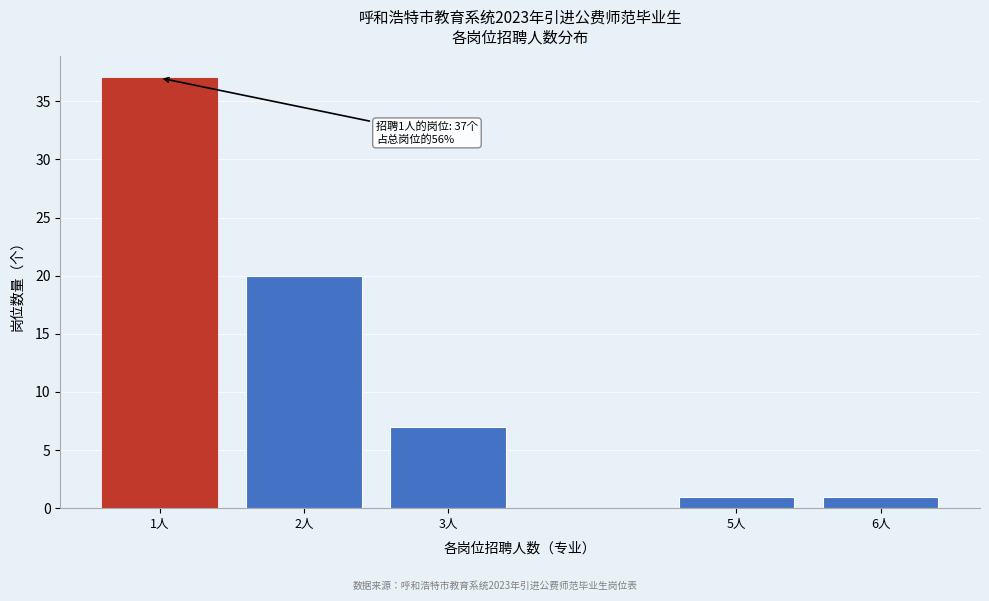

Reading left to right, list all the values displayed in this chart.

37	20	7	1	1